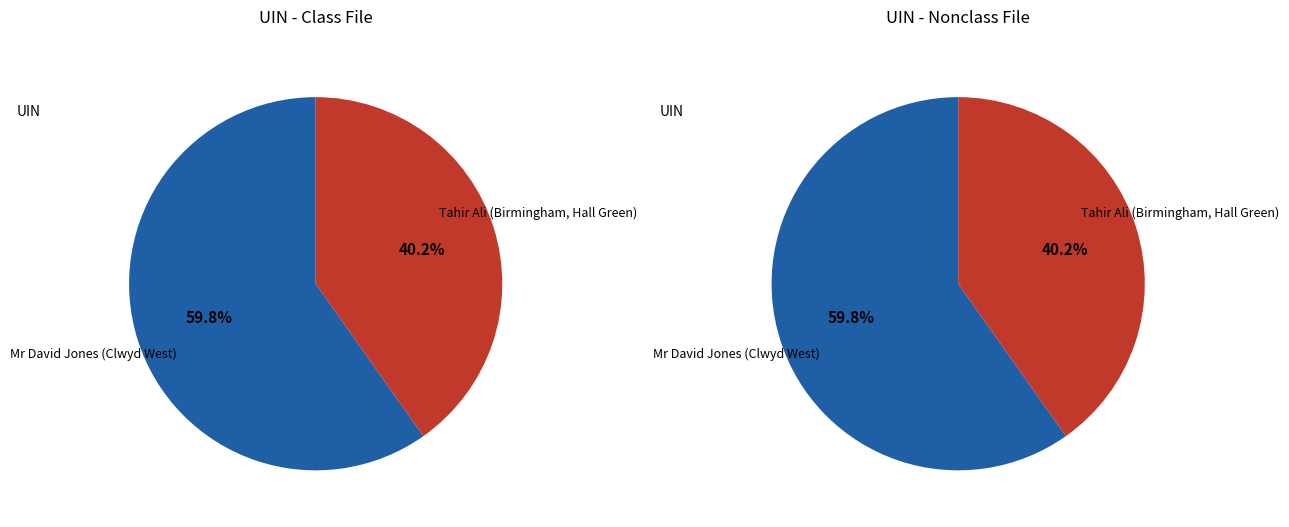

Rank the categories by value from lowest to highest.

Tahir Ali (Birmingham, Hall Green), Mr David Jones (Clwyd West)